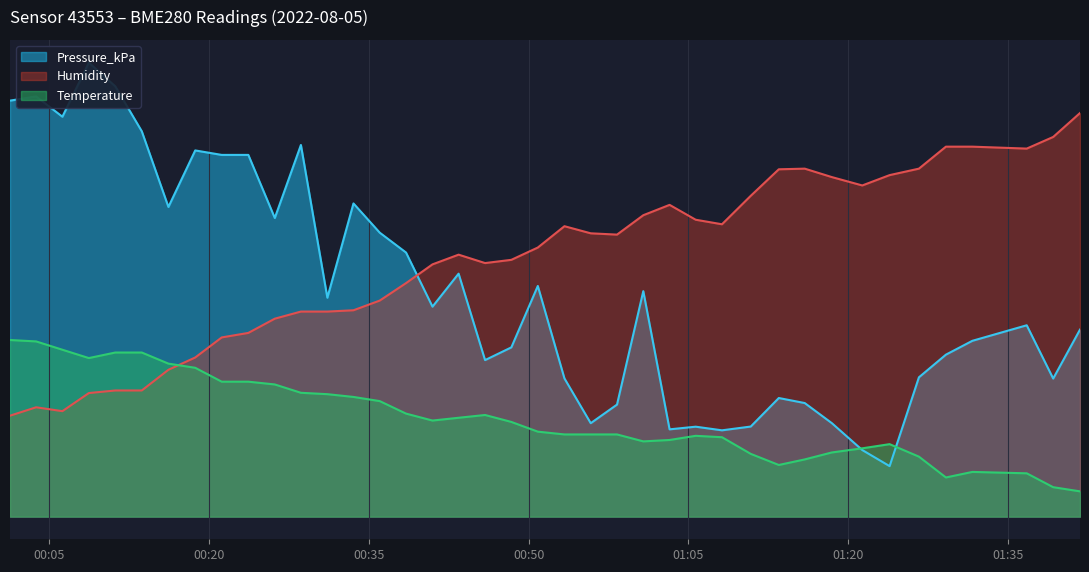

The Humidity series shows 11.2 at 01:20. True or false?

False